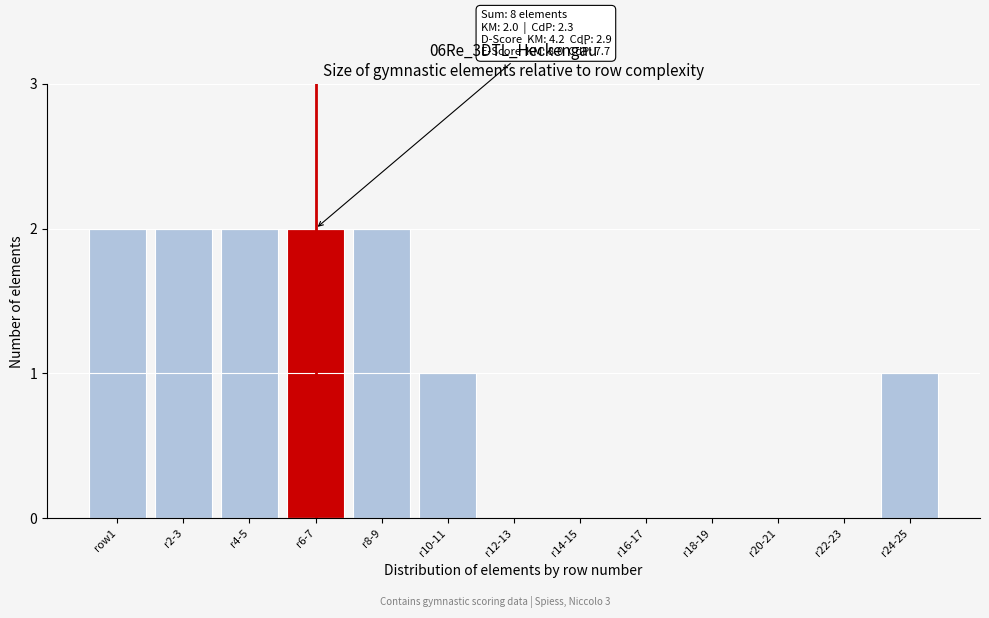

Reading left to right, transcribe all the data shown in this chart.

row1=2	r2-3=2	r4-5=2	r6-7=2	r8-9=2	r10-11=1	r12-13=0	r14-15=0	r16-17=0	r18-19=0	r20-21=0	r22-23=0	r24-25=1